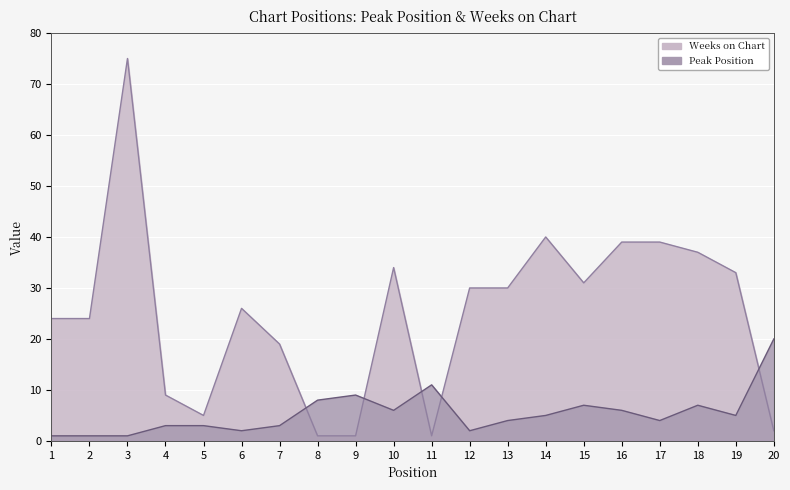

What is the sum of the Weeks on Chart values at 3 and 1?

99